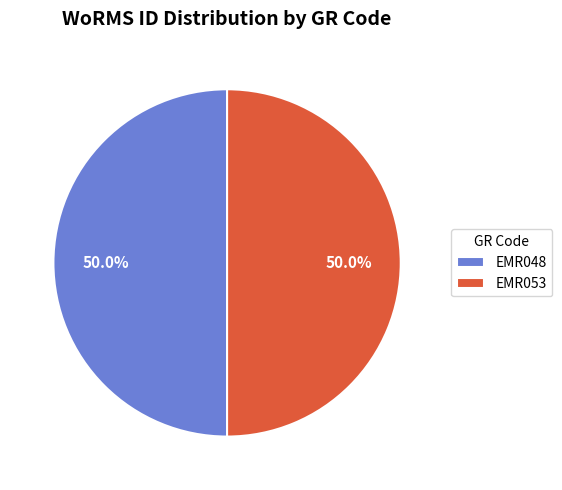

To the nearest percent, what is the combined percentage of EMR053 and EMR048?

100%